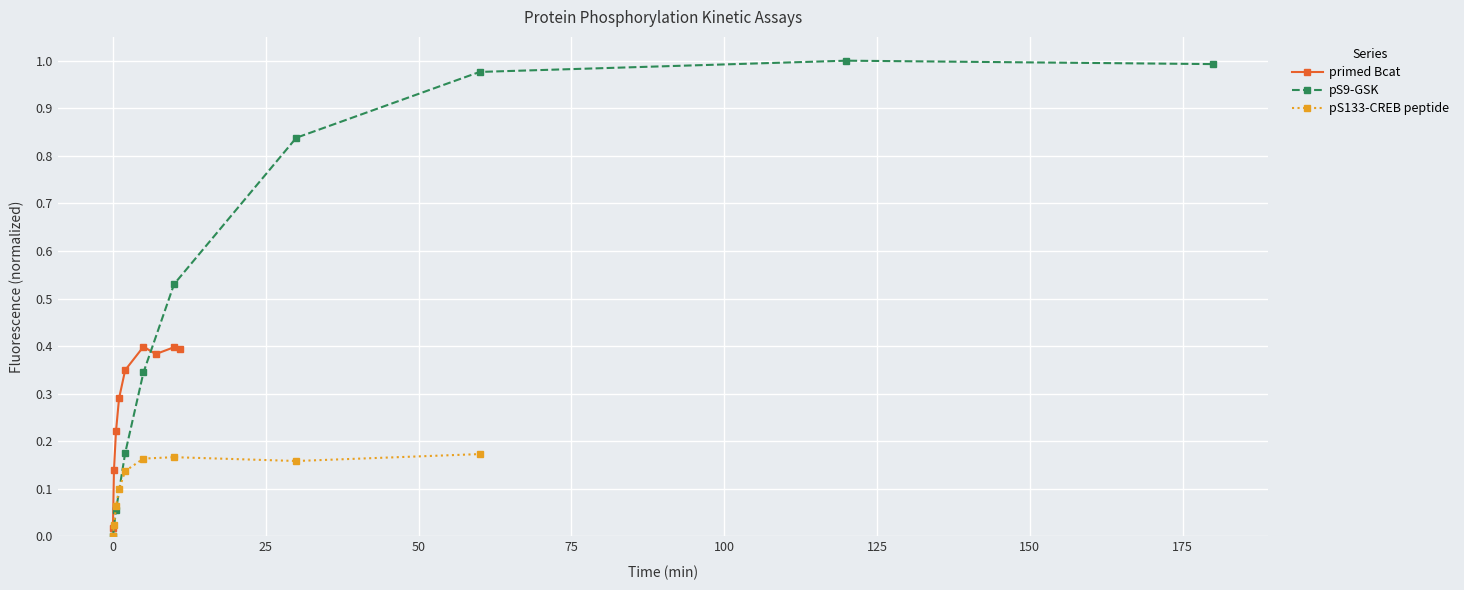

What is the value of the pS133-CREB peptide point at the 4th from the left?

0.1